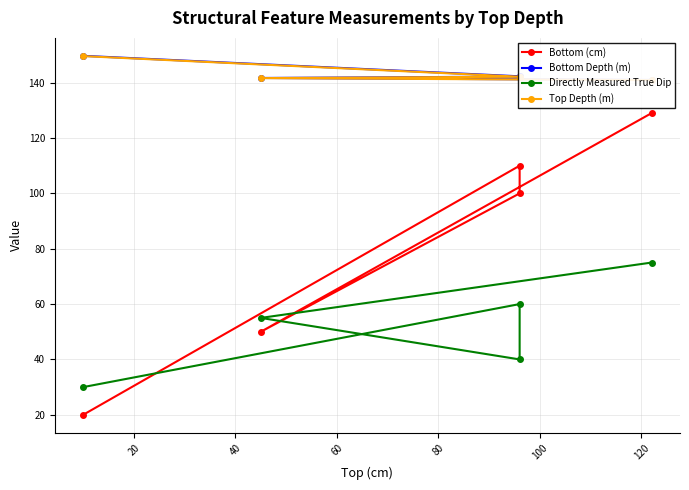

What is the difference between the maximum and second lowest values in the Directly Measured True Dip series?

35.0